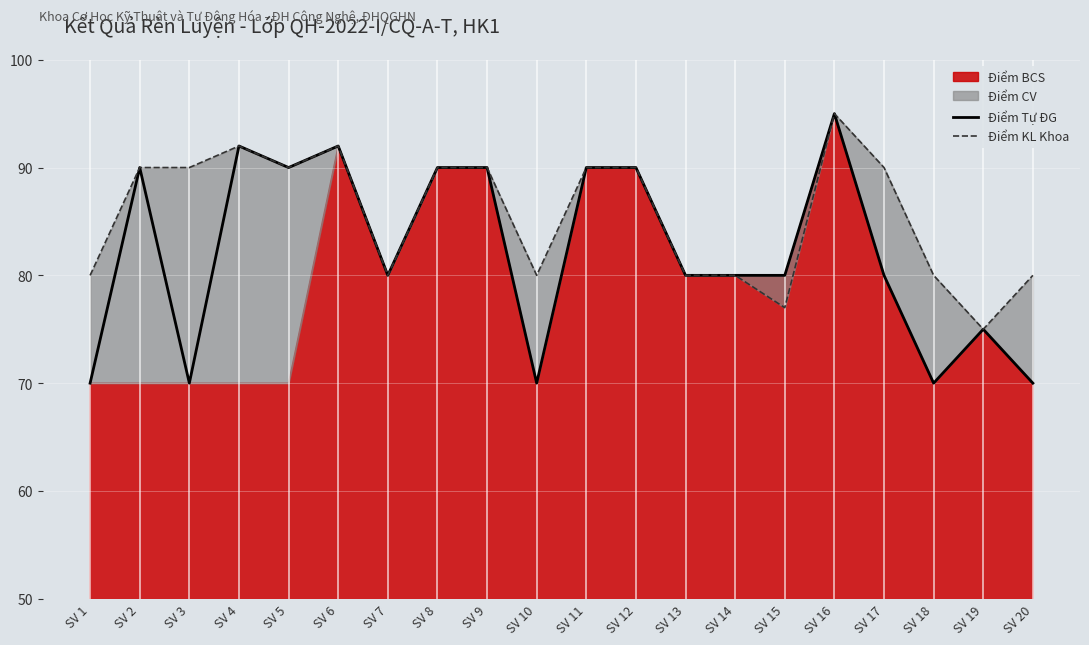

Where is Điểm KL Khoa nearest to the value 85?

SV 1